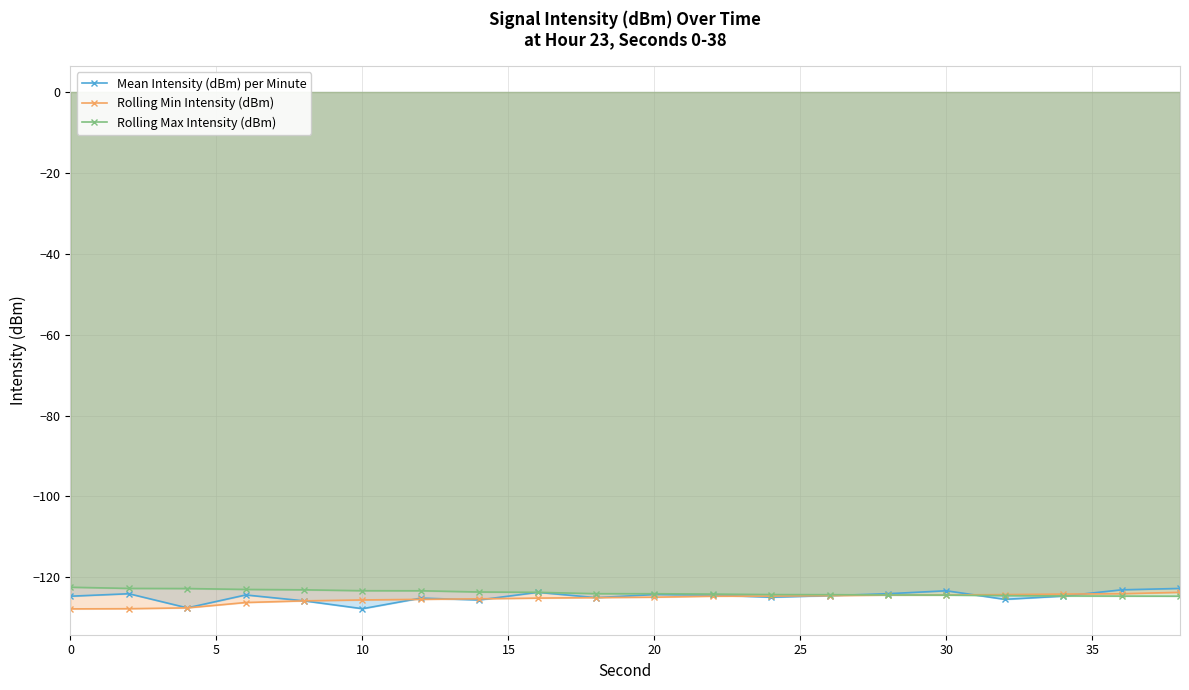

How many lines are shown in the chart?

3